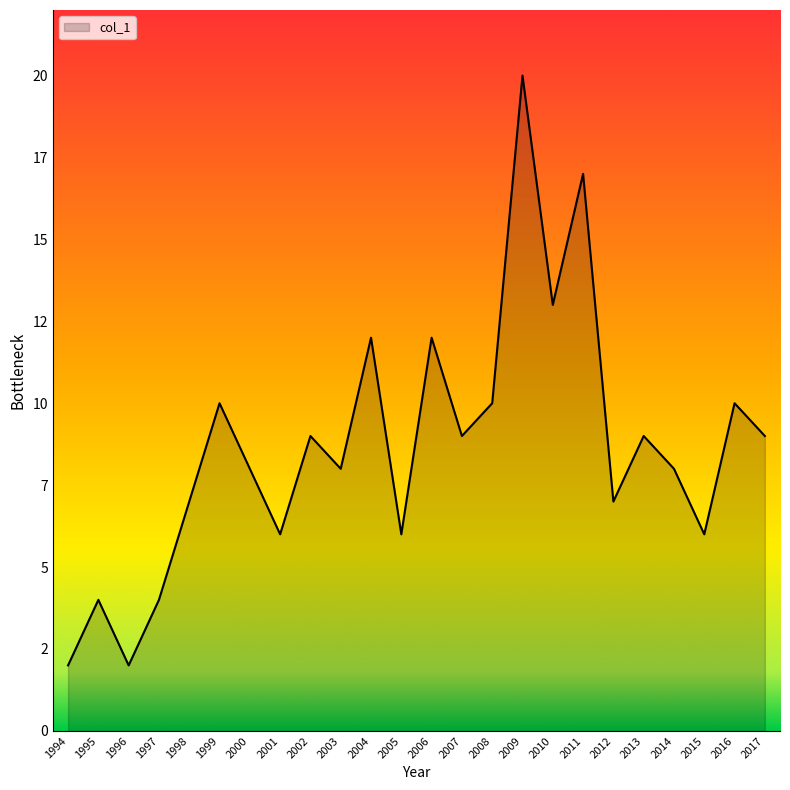

List the labels in order of value, smallest first.

1994, 1996, 1995, 1997, 2001, 2005, 2015, 1998, 2012, 2000, 2003, 2014, 2002, 2007, 2013, 2017, 1999, 2008, 2016, 2004, 2006, 2010, 2011, 2009